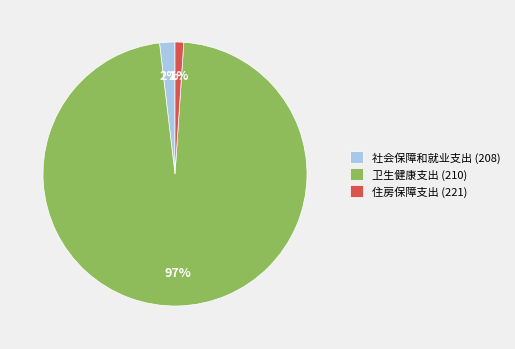

Do 卫生健康支出 (210) and 住房保障支出 (221) together represent more than half of the pie?

Yes